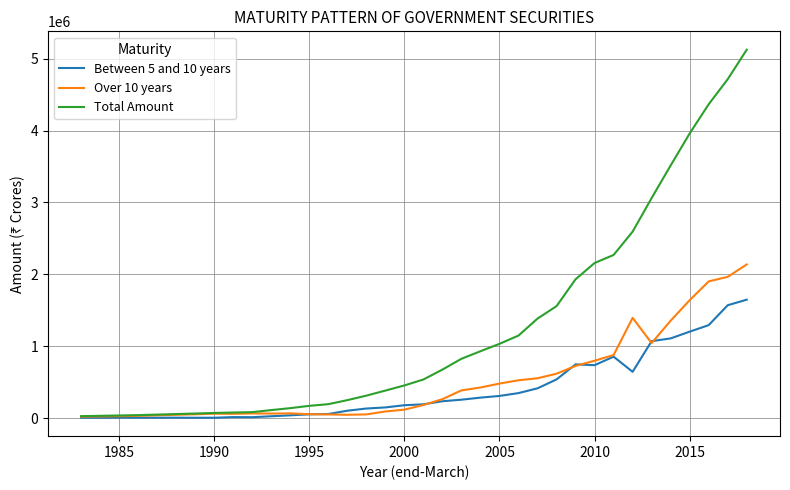

What is the maximum value shown in the chart?

5124459